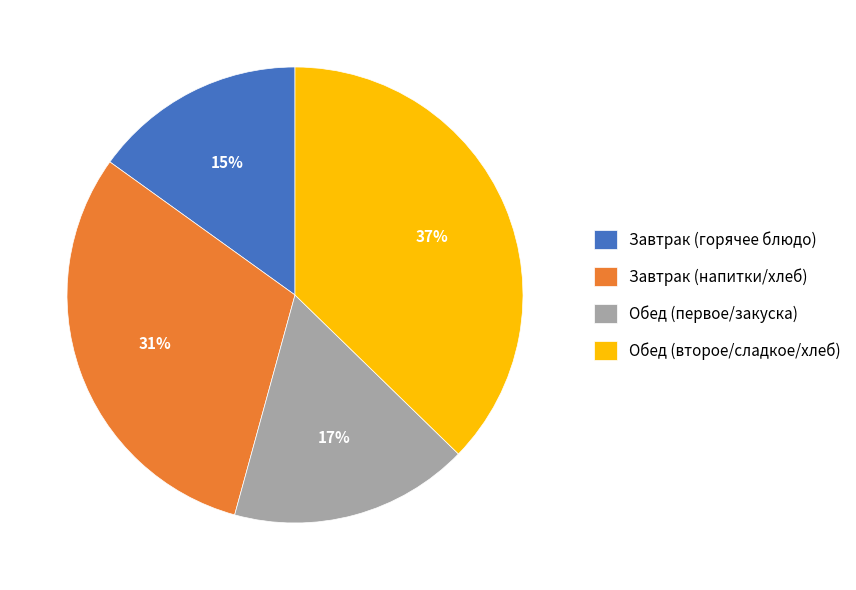

What is the ratio of the value at Обед (первое/закуска) to the value at Обед (второе/сладкое/хлеб)?

0.5